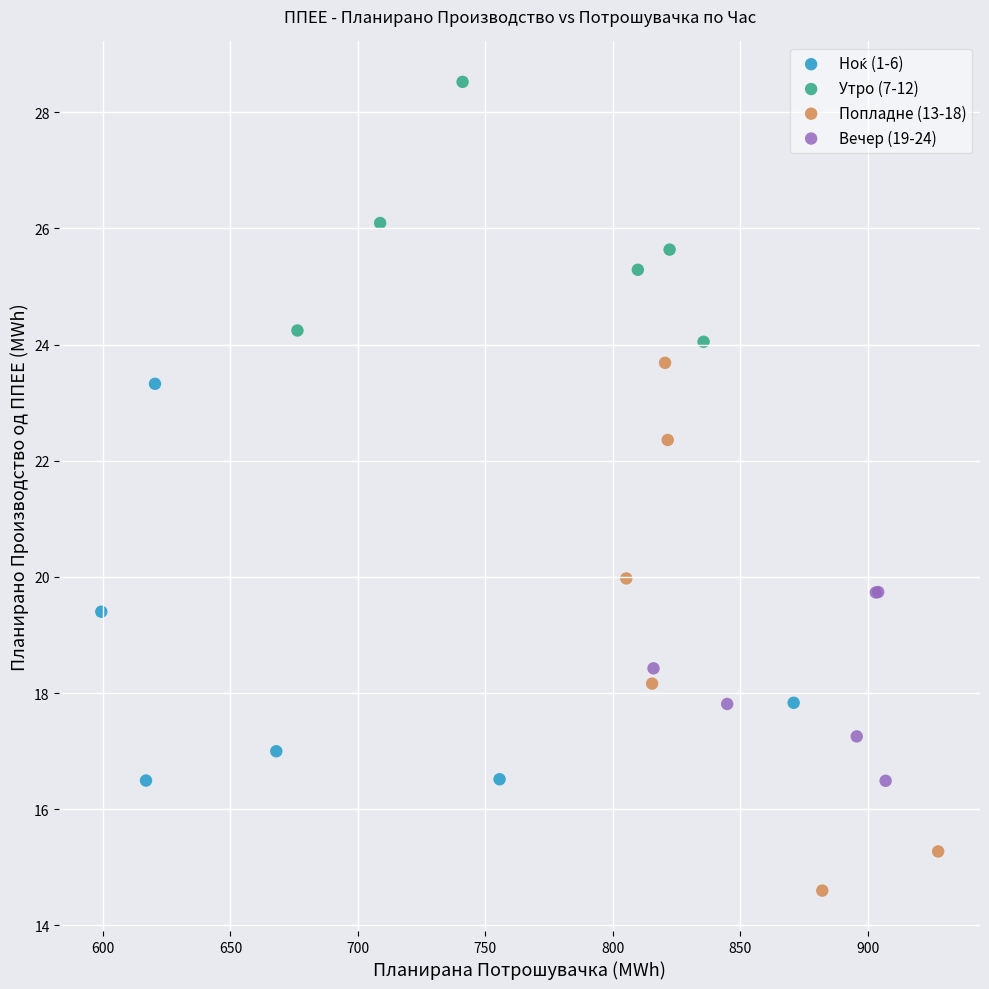

Which series contains the lowest Y value?

Попладне (13-18)